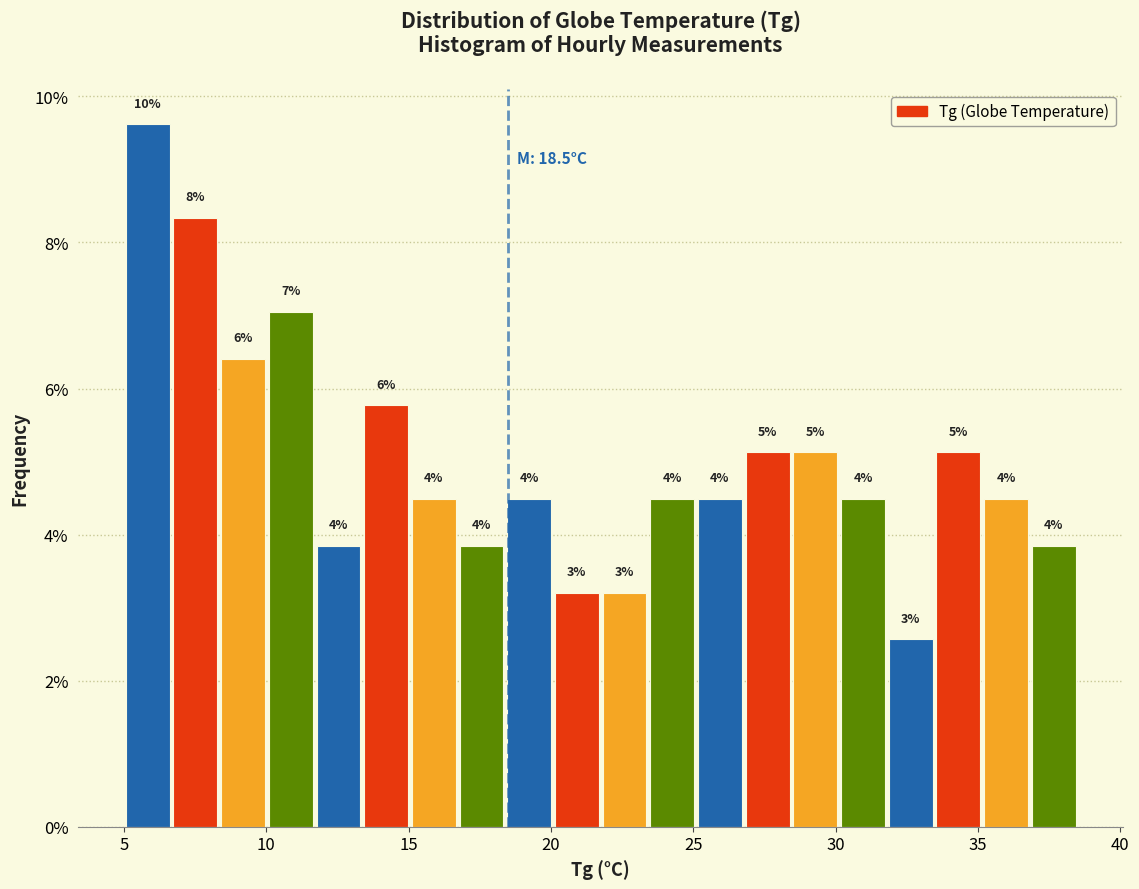

Read against the x-axis, roughly where is the centre of the tallest bar?

6.0